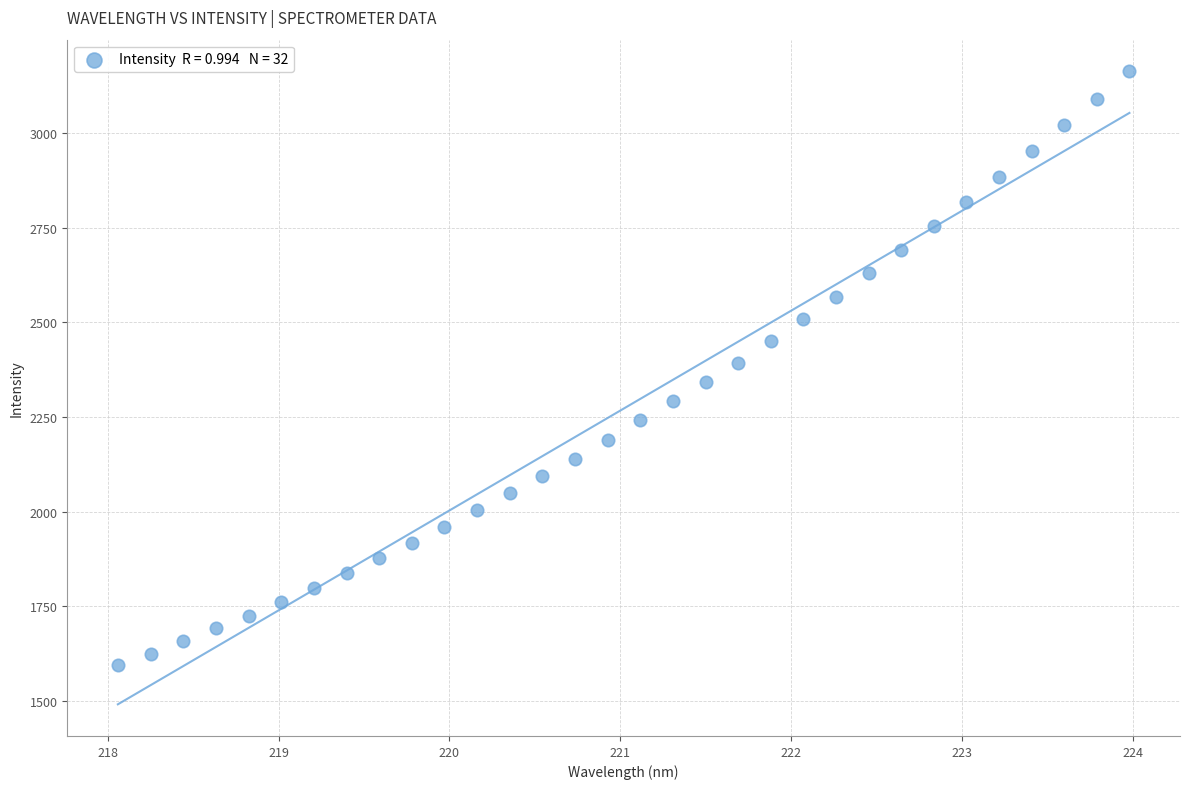

What is the range of Y values (max minus min)?

1570.4